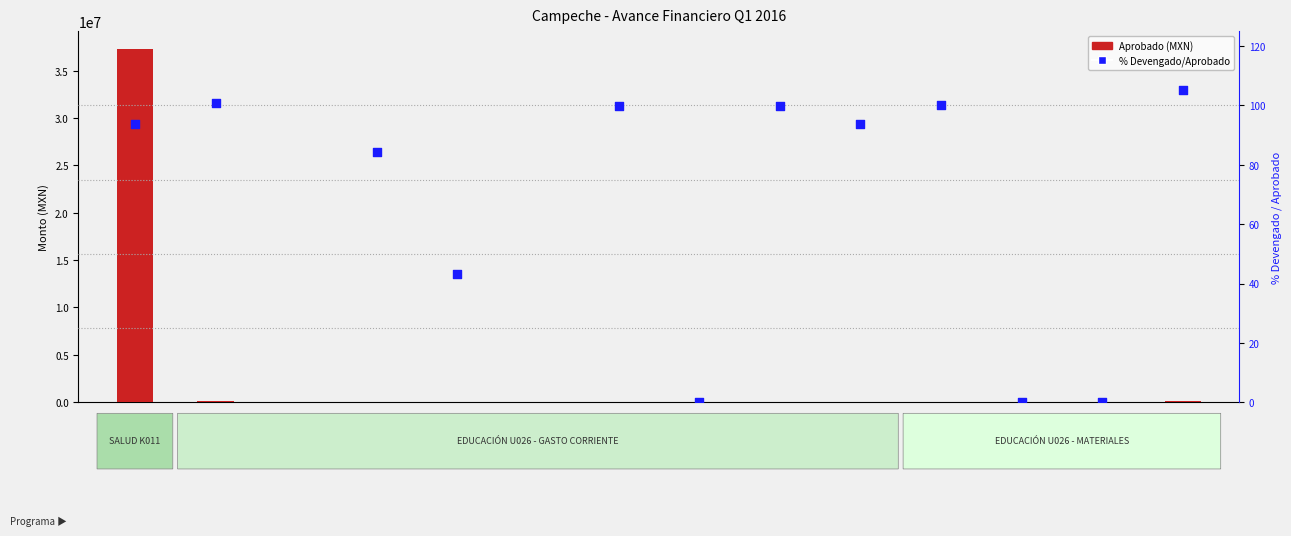

At which category is the sum across all series the highest?

K011-531